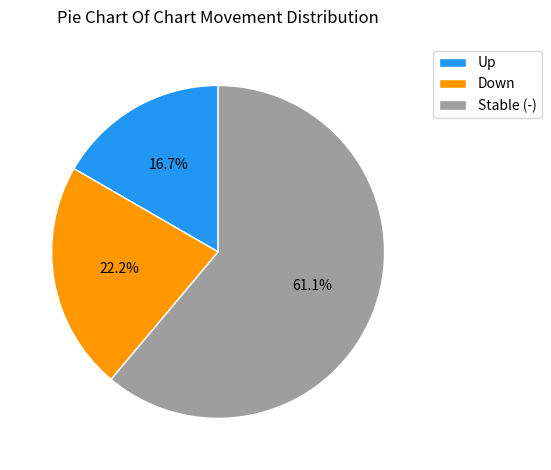

How much of the chart is everything except Stable (-)?

38.9%